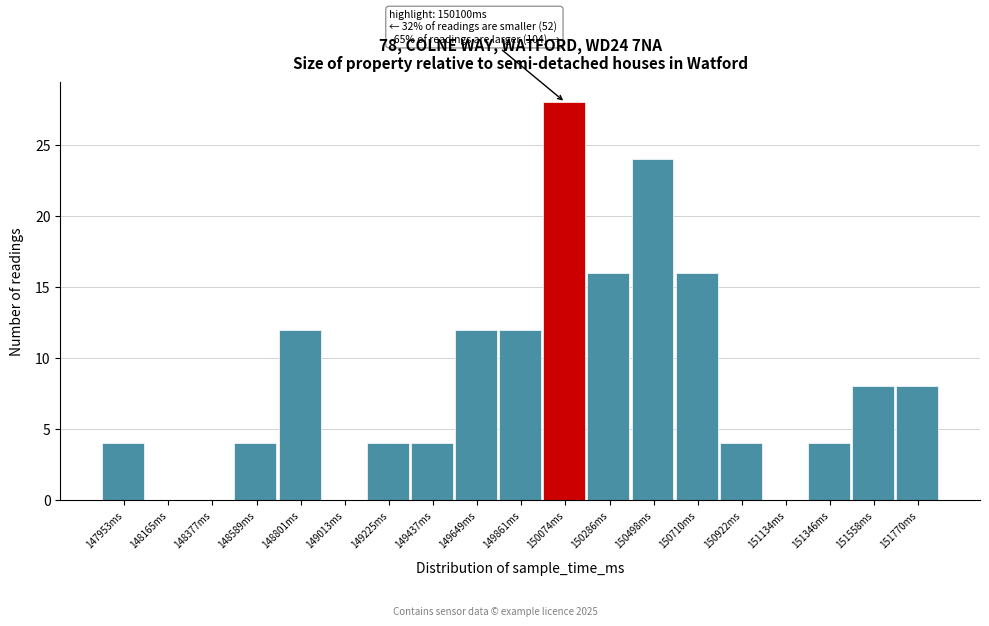

Reading left to right, list all the values displayed in this chart.

147953ms=4	148165ms=0	148377ms=0	148589ms=4	148801ms=12	149013ms=0	149225ms=4	149437ms=4	149649ms=12	149861ms=12	150074ms=28	150286ms=16	150498ms=24	150710ms=16	150922ms=4	151134ms=0	151346ms=4	151558ms=8	151770ms=8